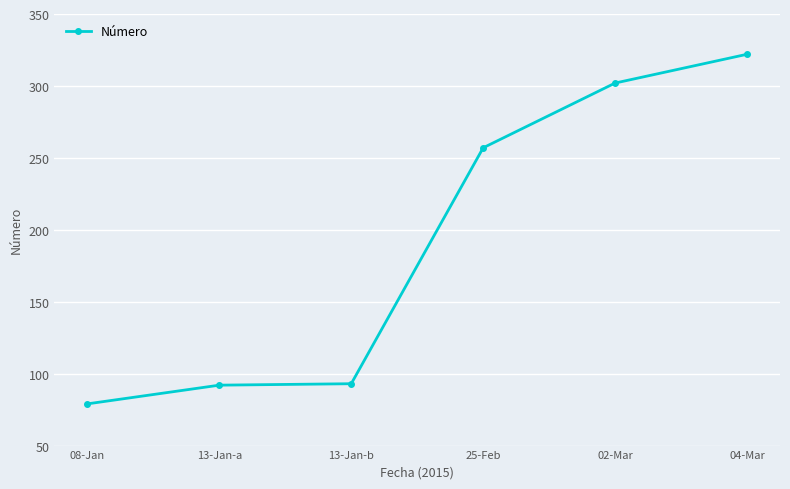

True or false: there are more than 1 points higher than both neighbors.

False